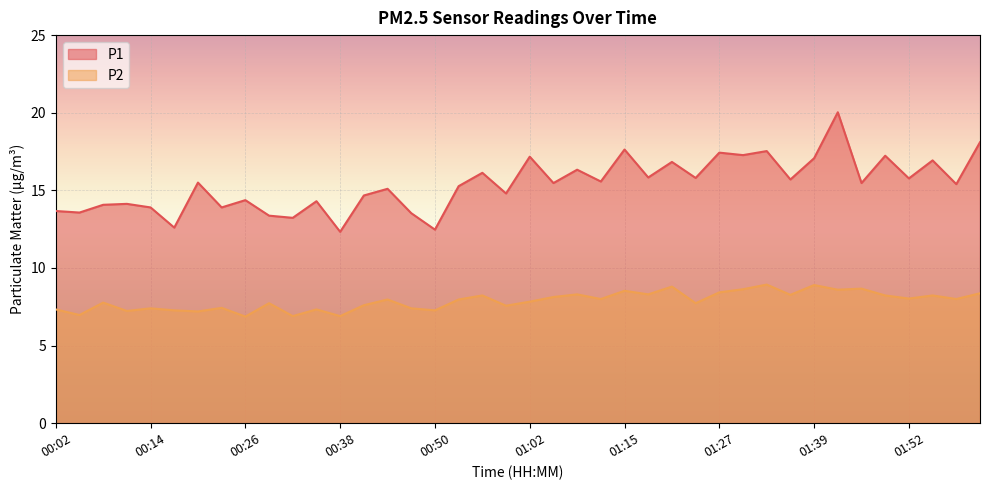

What position from the right is 00:02?

40